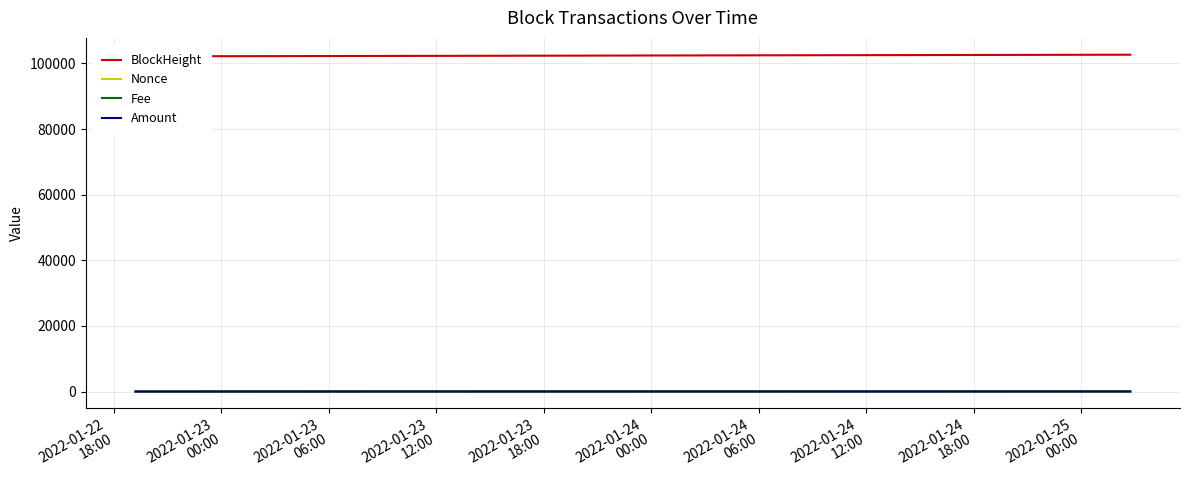

How many lines are shown in the chart?

4